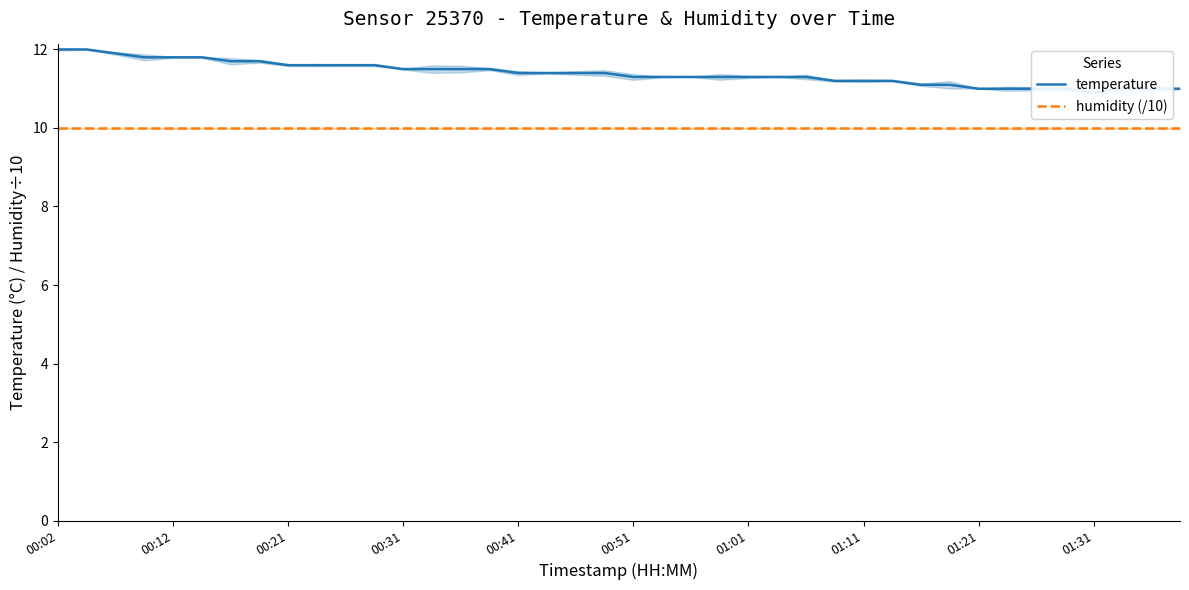

Reading right to left, list all the values displayed in this chart.

temperature: 11.0	11.0	11.0	10.9	11.0	11.0	11.0	11.0	11.1	11.1	11.2	11.2	11.2	11.3	11.3	11.3	11.3	11.3	11.3	11.3	11.4	11.4	11.4	11.4	11.5	11.5	11.5	11.5	11.6	11.6	11.6	11.6	11.7	11.7	11.8	11.8	11.8	11.9	12.0	12.0
humidity (/10): 10.0	10.0	10.0	10.0	10.0	10.0	10.0	10.0	10.0	10.0	10.0	10.0	10.0	10.0	10.0	10.0	10.0	10.0	10.0	10.0	10.0	10.0	10.0	10.0	10.0	10.0	10.0	10.0	10.0	10.0	10.0	10.0	10.0	10.0	10.0	10.0	10.0	10.0	10.0	10.0